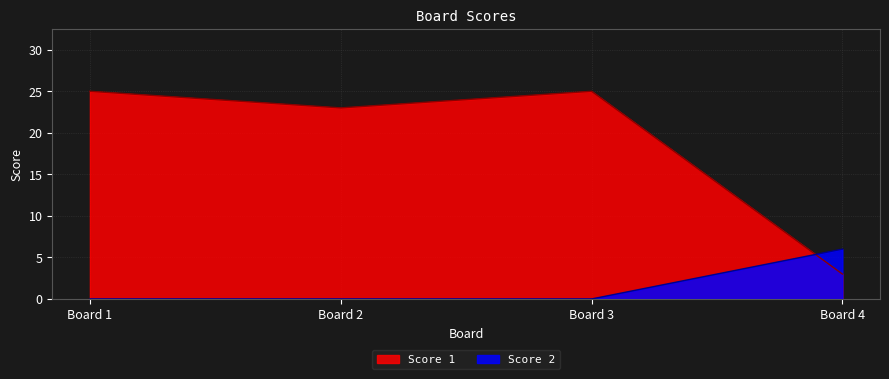

True or false: Score 1 has more than 0 interior local peaks.

True